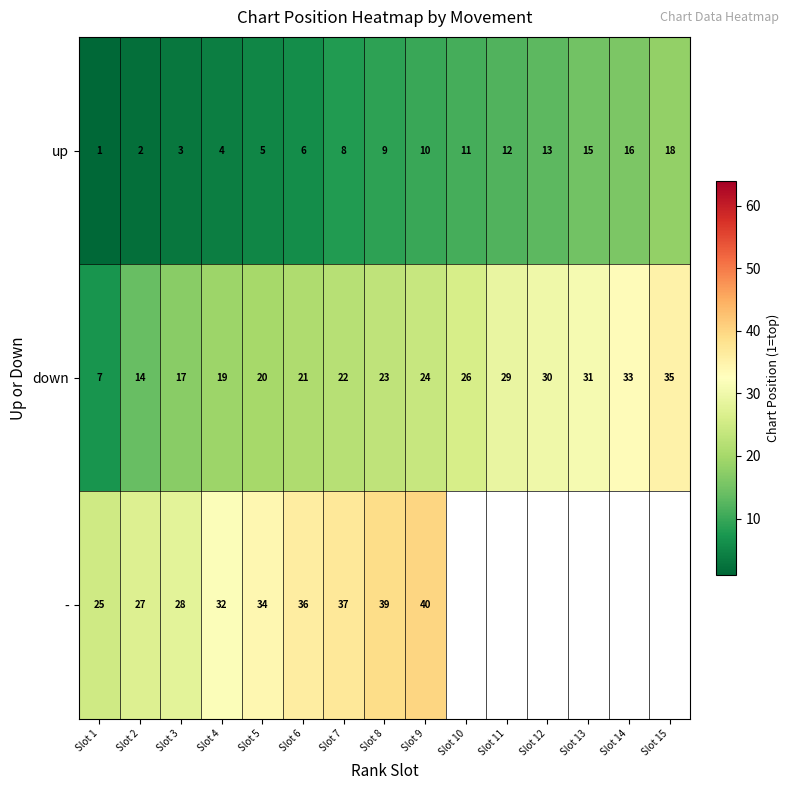

The - series shows 14 at Slot 2. True or false?

False